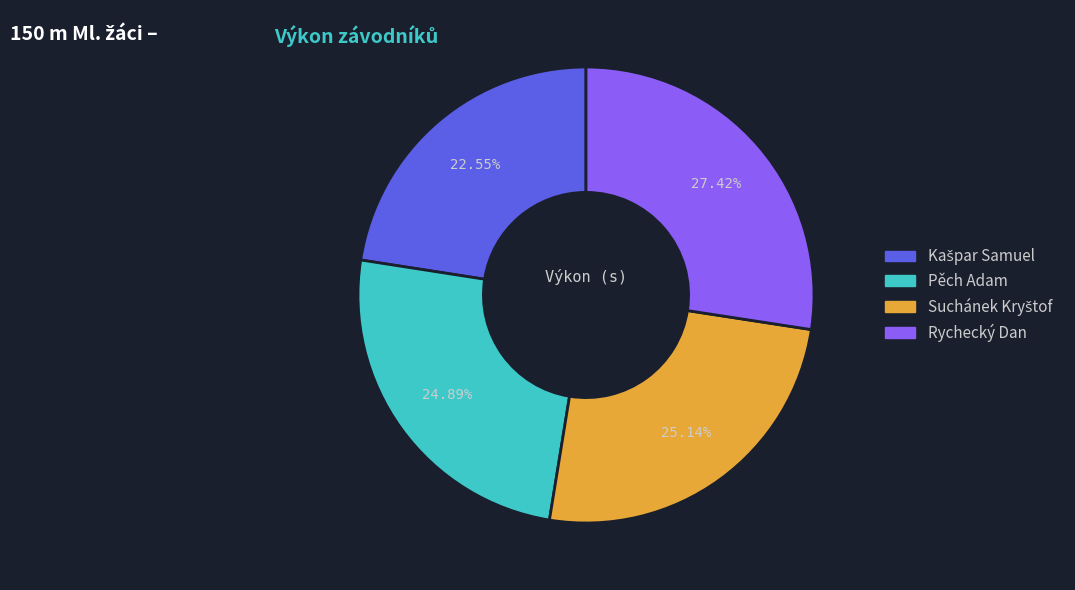

To the nearest percent, what is the average slice percentage?

25%